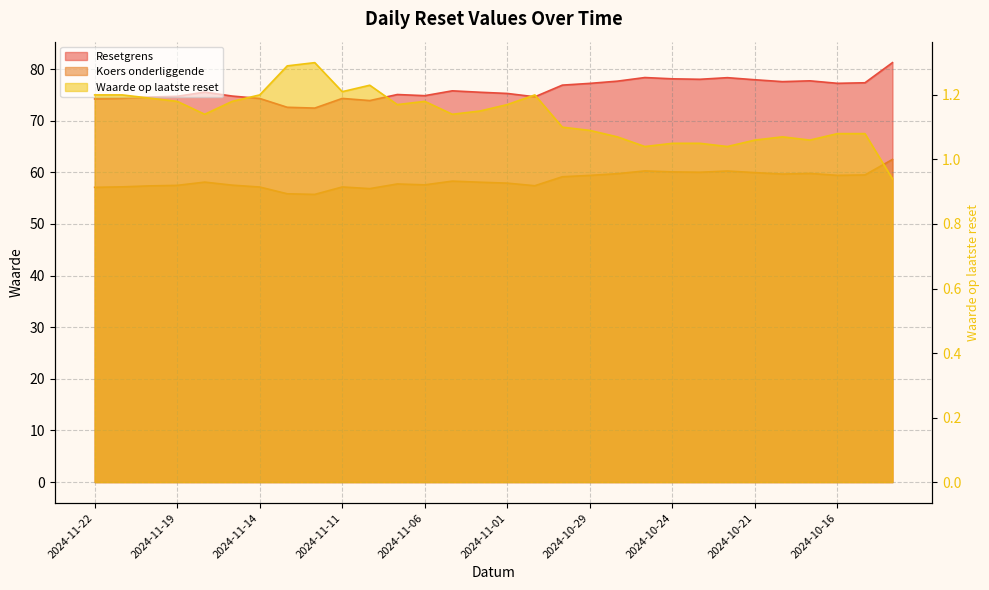

True or false: Waarde op laatste reset has more than 1 points higher than both neighbors.

True